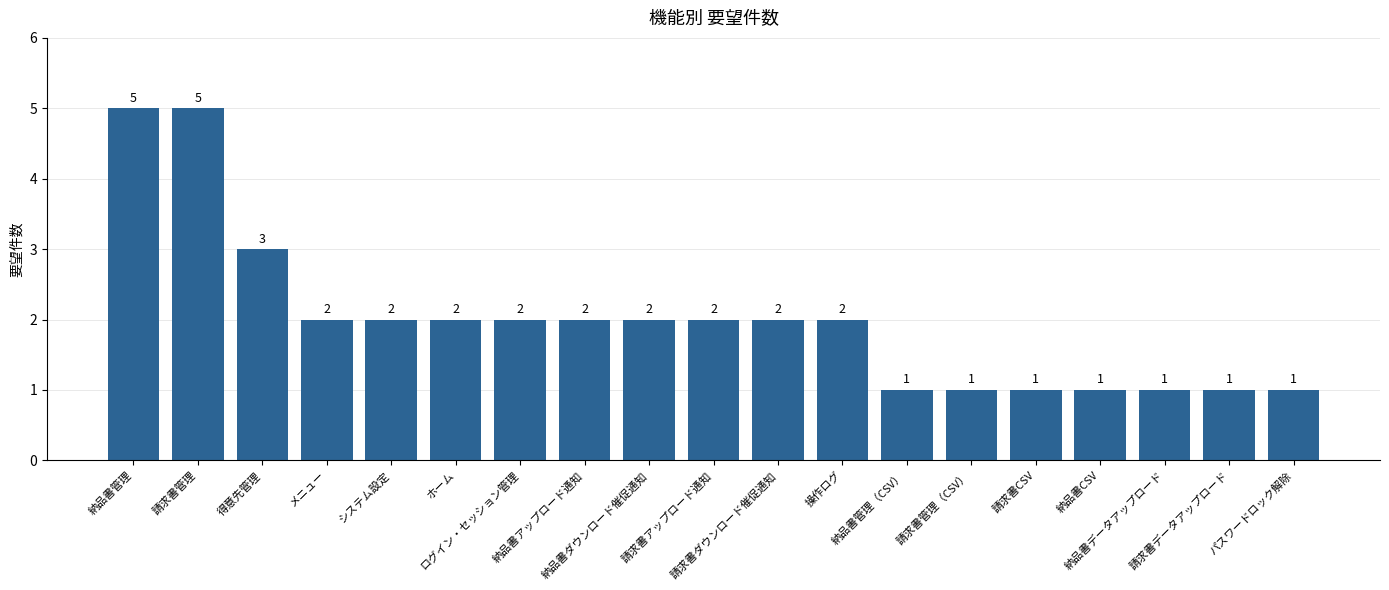

The chart shows a value of 1 at パスワードロック解除. True or false?

True